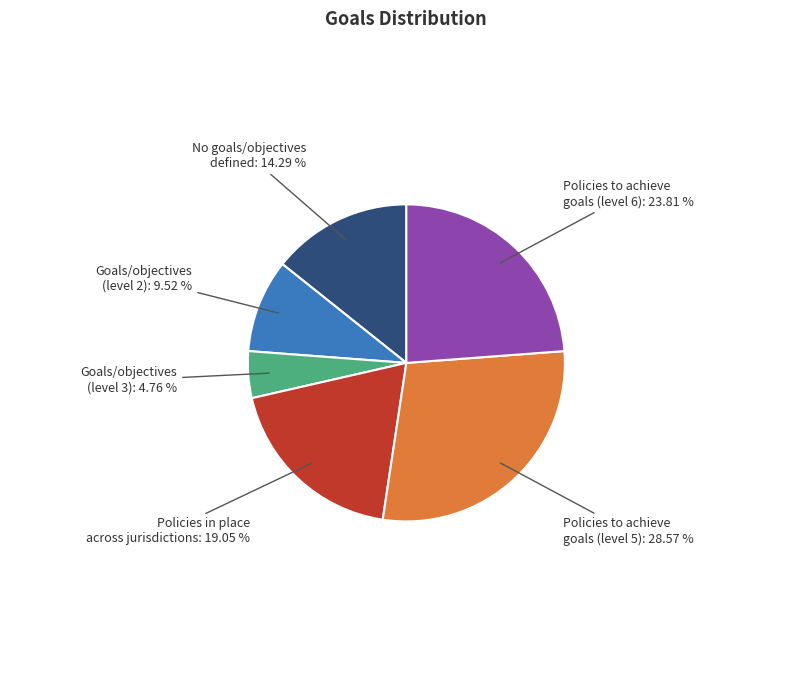

Is there a majority slice in this chart?

No